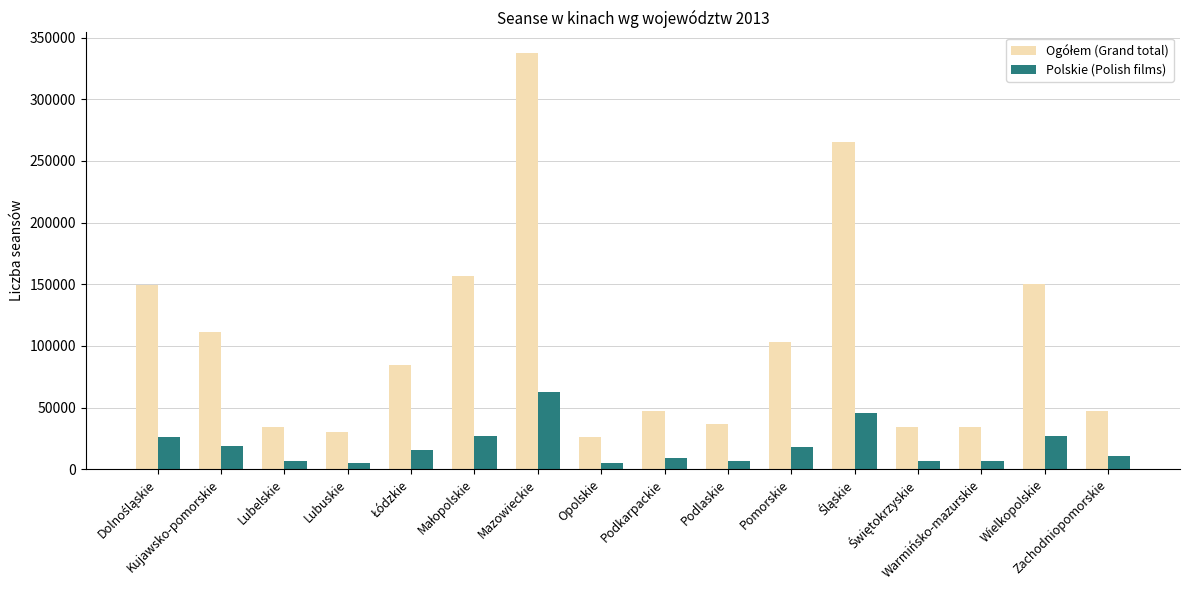

What is the label of the 7th bar from the right?

Podlaskie